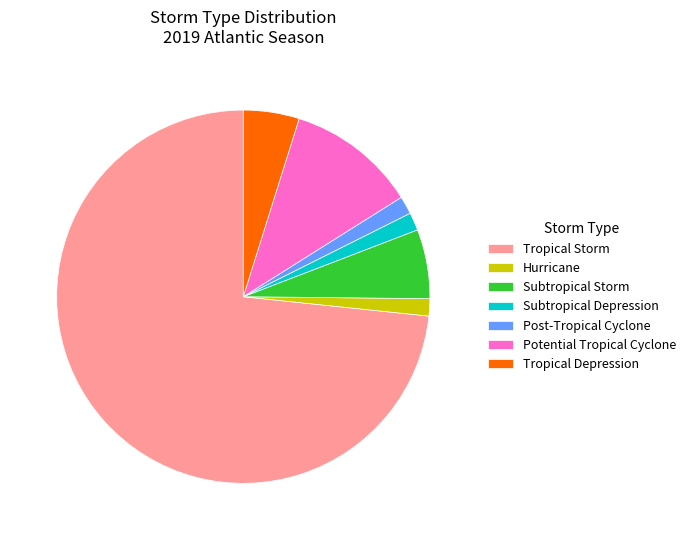

Which slice is the largest?

Tropical Storm